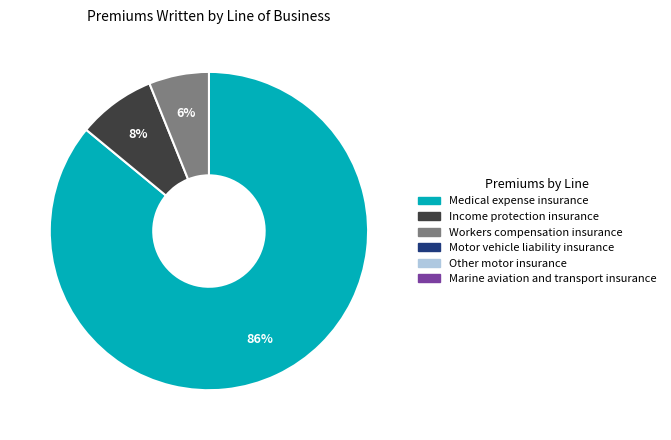

To the nearest percent, what is the average slice percentage?

33%